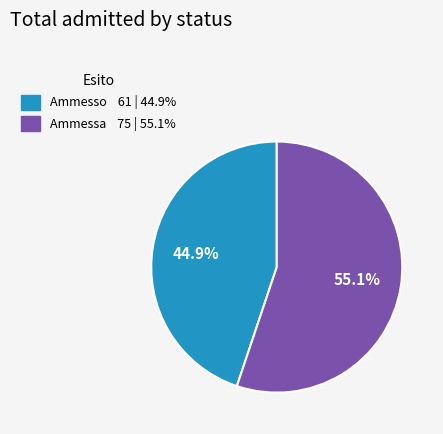

Count the number of slices in the pie.

2